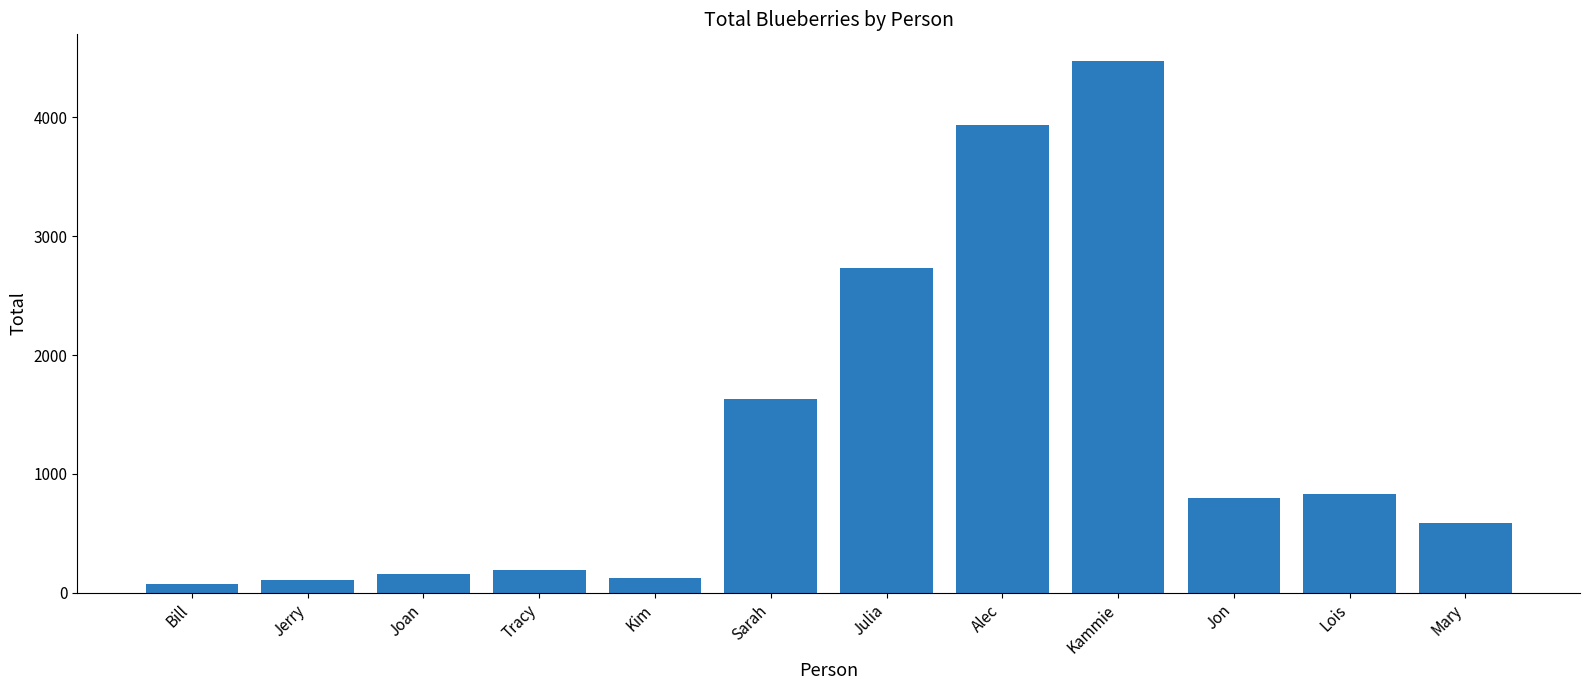

Which label corresponds to the largest value in the chart?

Kammie